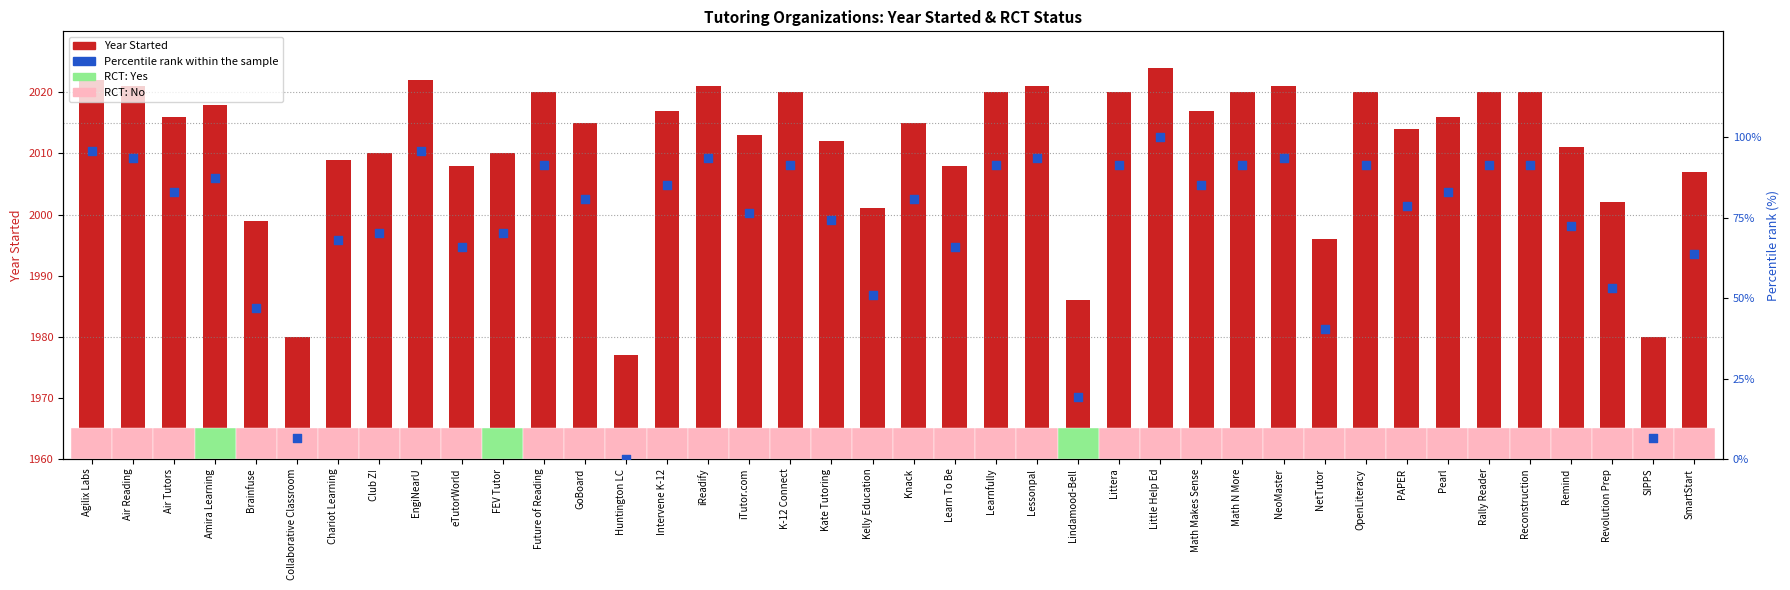

Which series reaches the minimum Y coordinate?

Percentile rank within sample